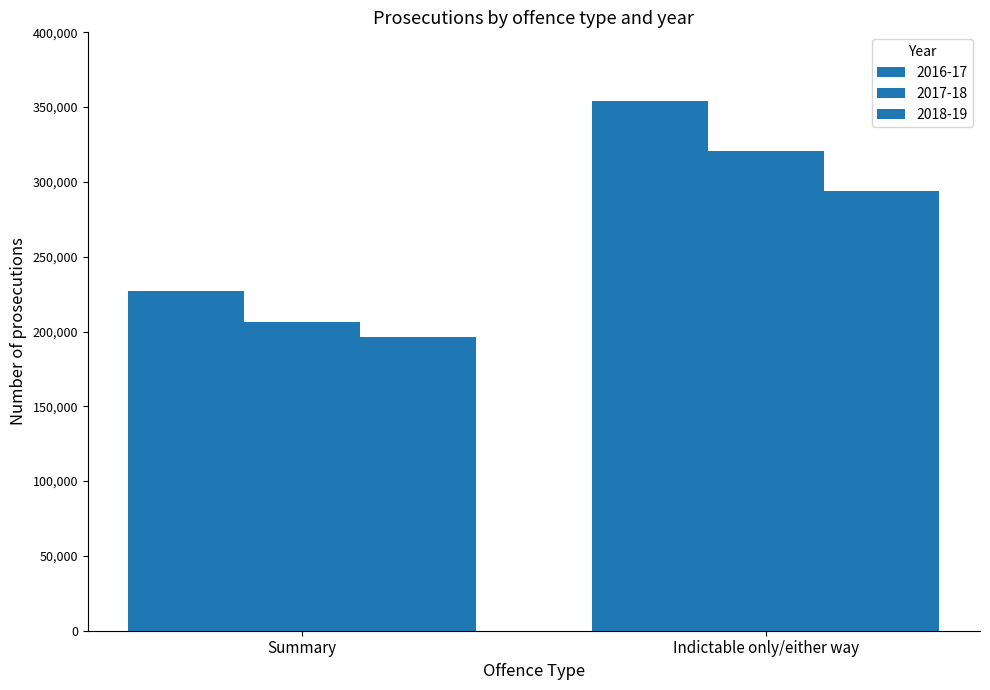

How many series are shown in this chart?

3